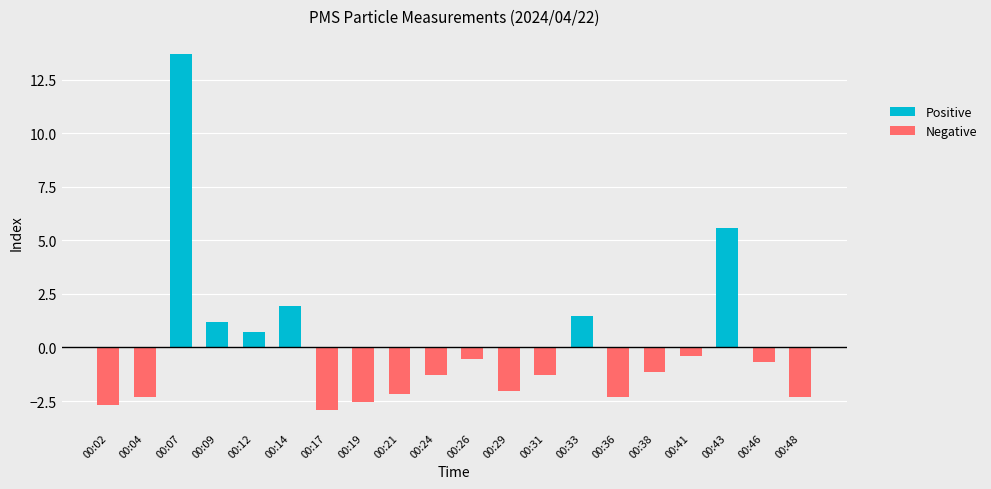

At how many categories does at least one series exceed 9?

1